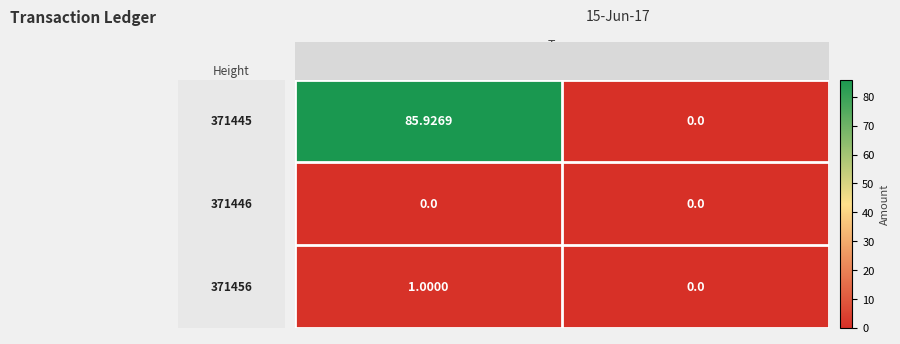

Which category has the lowest value in the 371445 series?

Reward Recipient Assignment